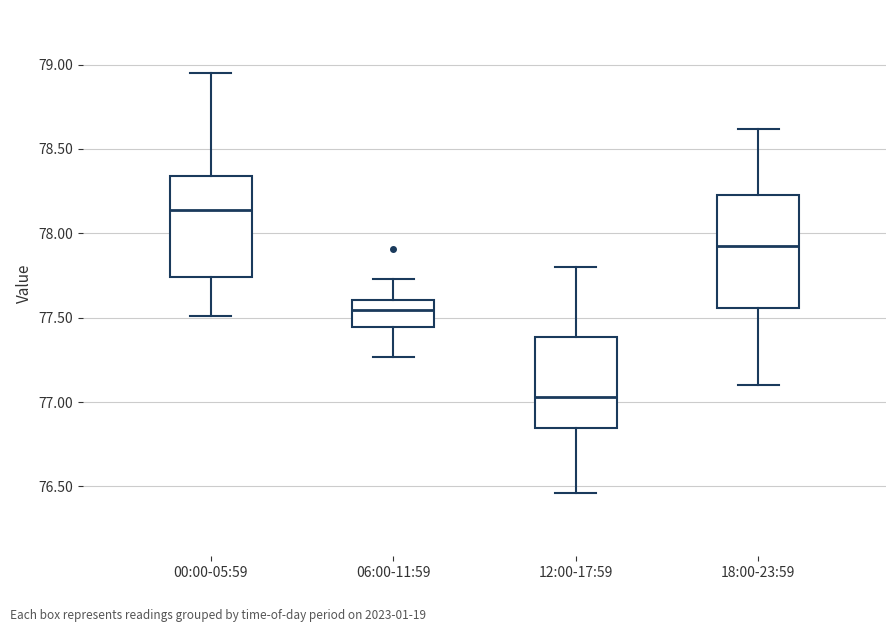

Reading left to right, read every box against the y-axis: the position of its median line, the range the box covers, and the ends of its whiskers. The values are not printed on the chart, so give them approximately, as read against the axis.

00:00-05:59: median 78.15, box 77.75 to 78.35, whiskers 77.50 to 78.95
06:00-11:59: median 77.55, box 77.45 to 77.60, whiskers 77.25 to 77.75
12:00-17:59: median 77.05, box 76.85 to 77.40, whiskers 76.45 to 77.80
18:00-23:59: median 77.95, box 77.55 to 78.25, whiskers 77.10 to 78.60